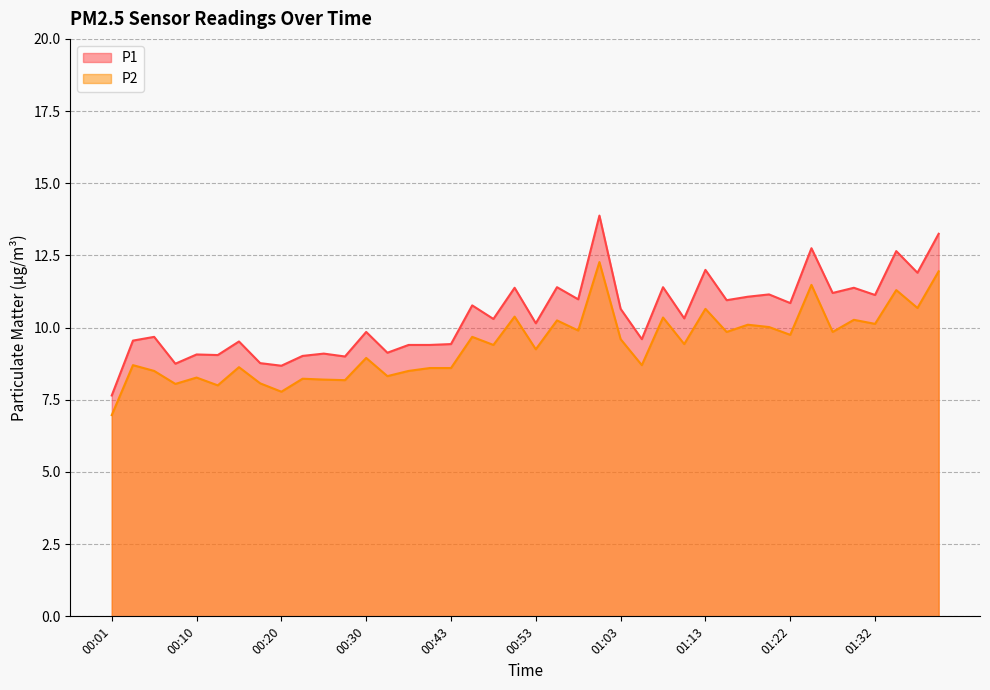

True or false: P2 and P1 intersect in this chart.

False